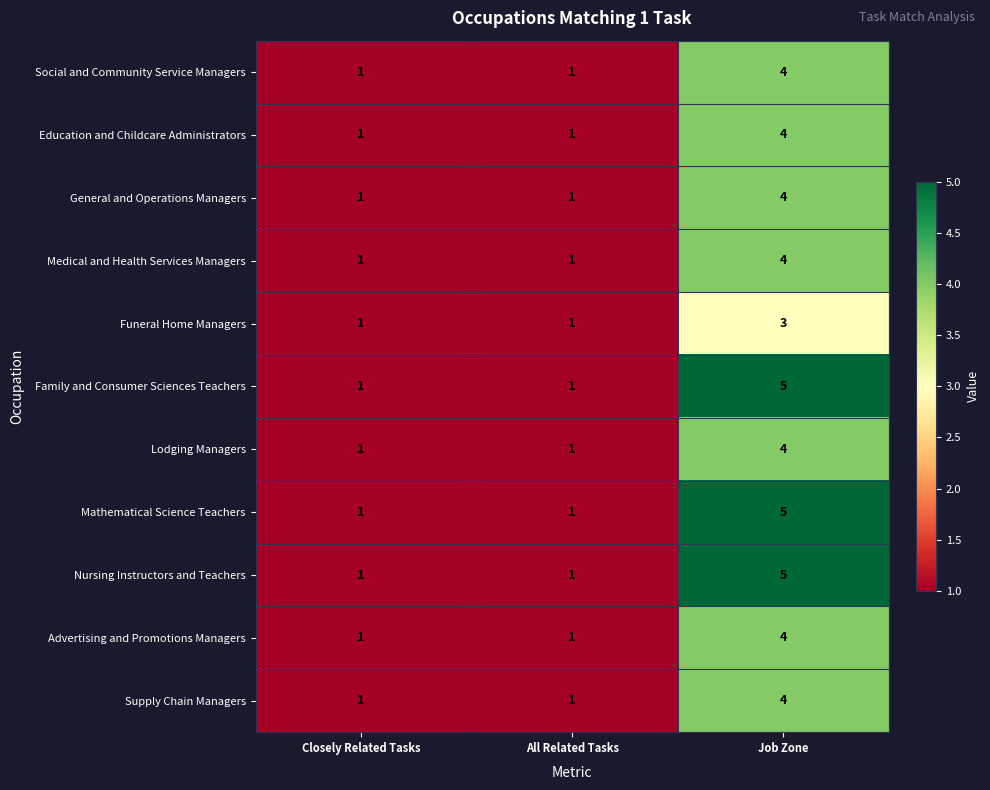

What is the highest value of the General and Operations Managers series?

4